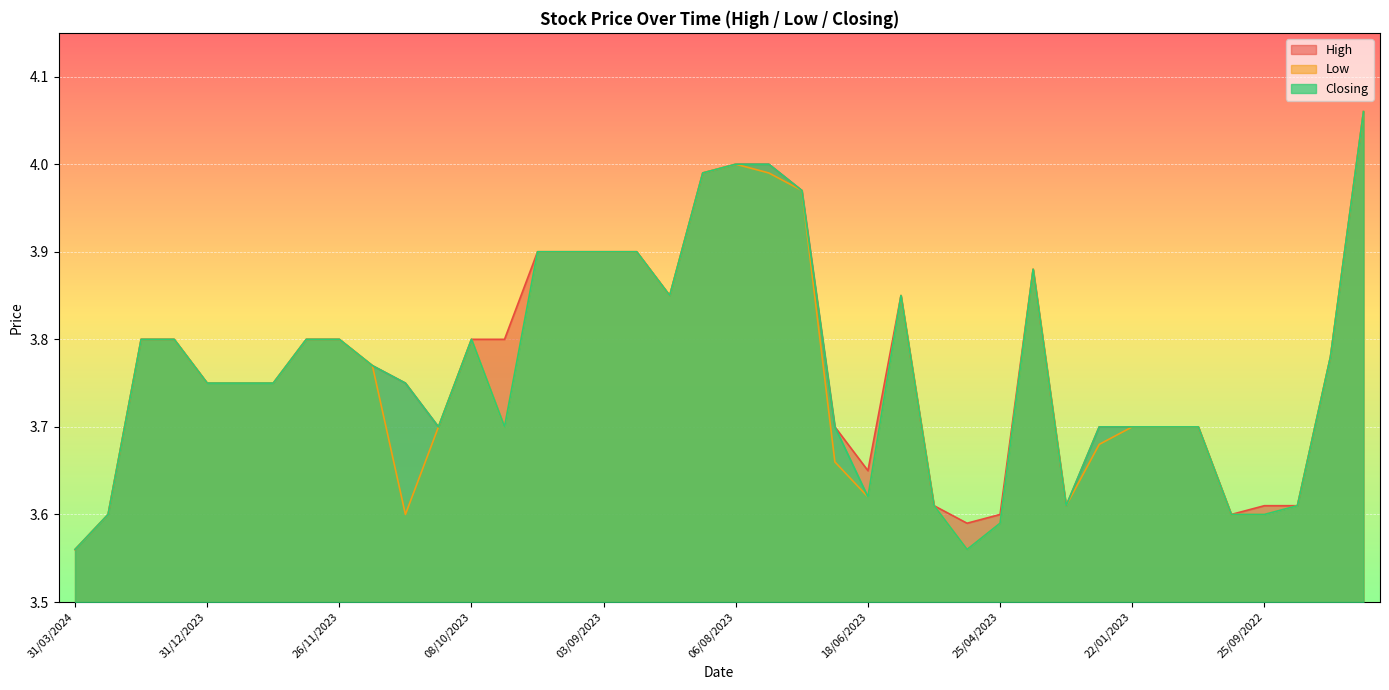

How many distinct data groups are displayed?

3